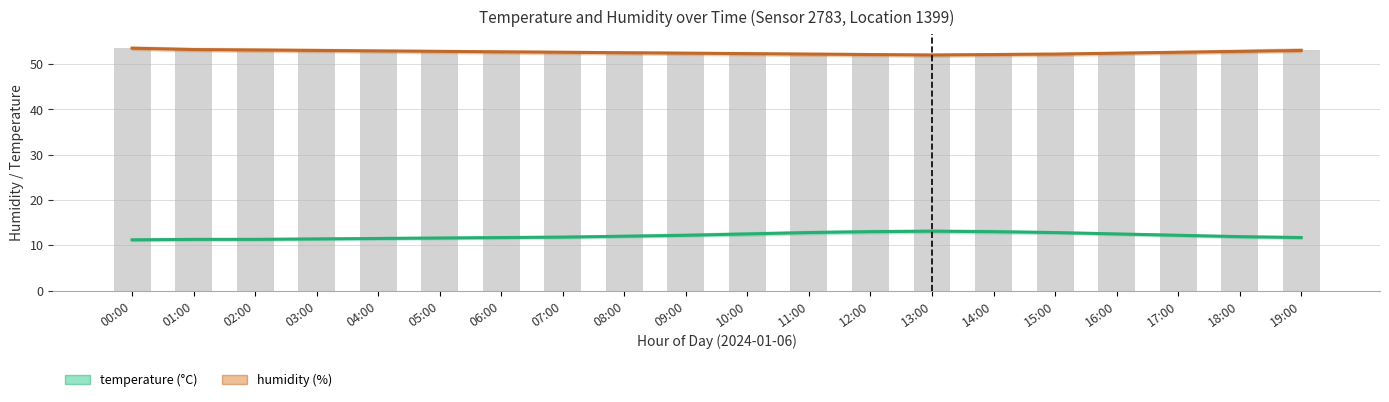

What is the total value across all series at 17:00?

64.8